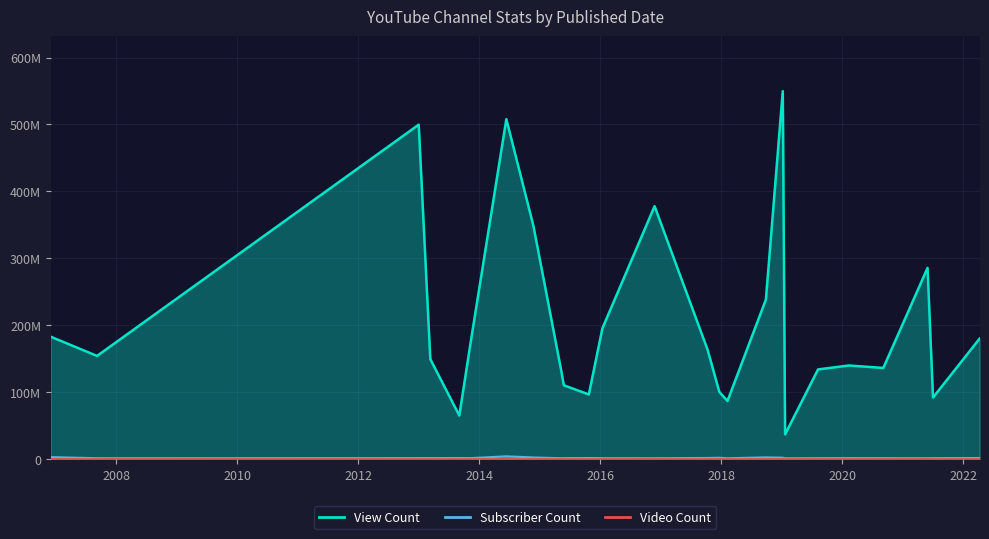

How many data points in View Count are less than 154148036?

12